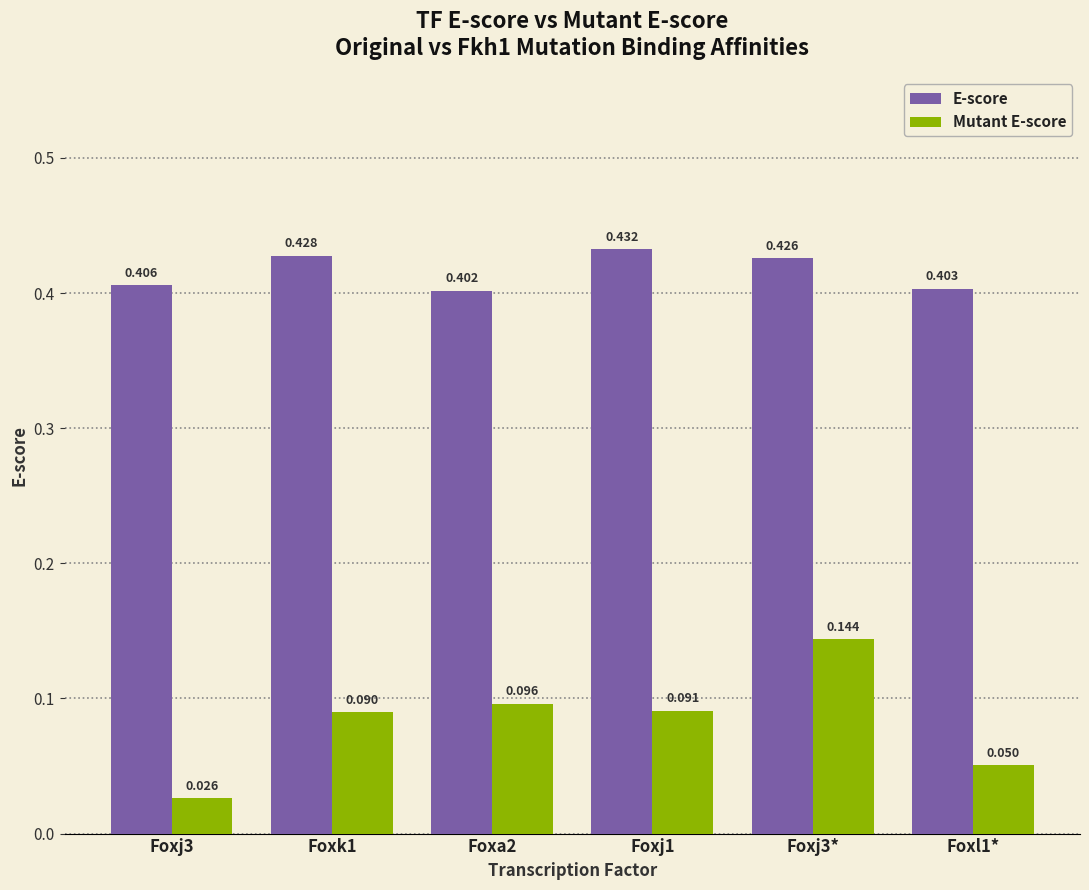

Which series has the largest range (max minus min)?

Mutant E-score